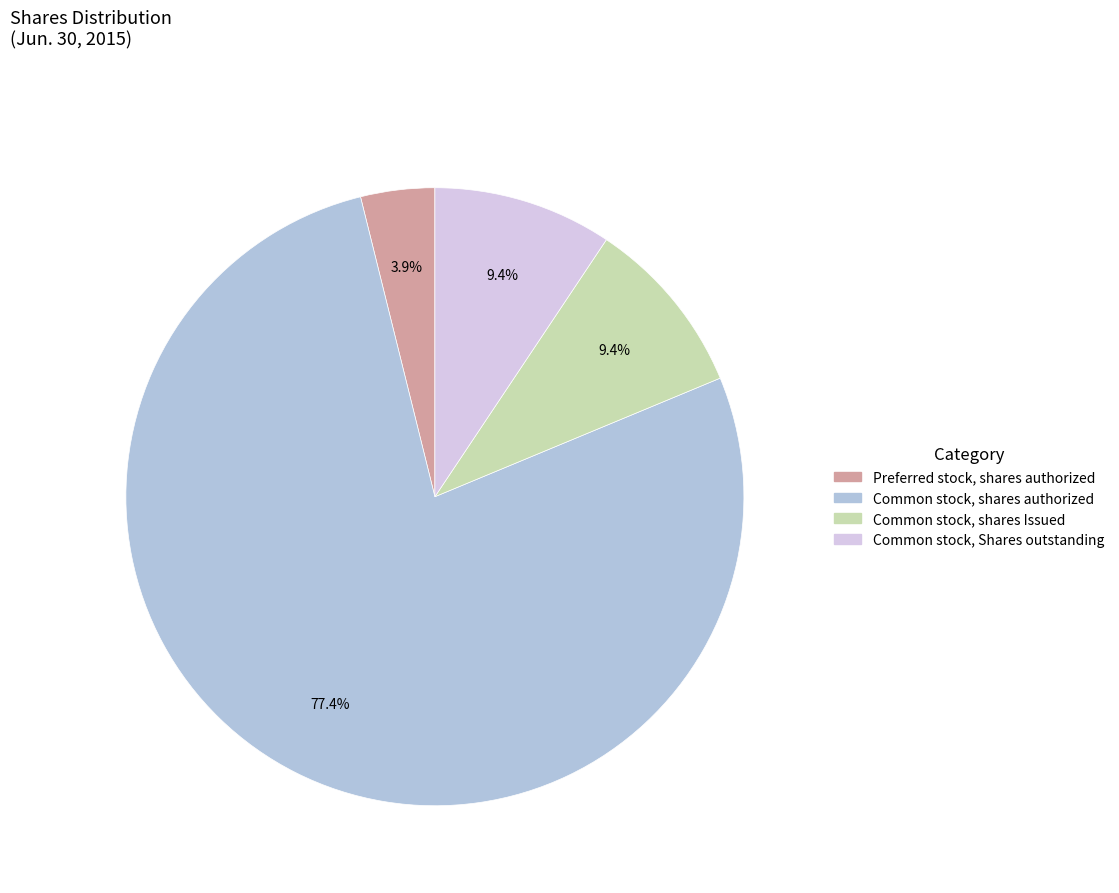

Does any single category account for the majority?

Yes